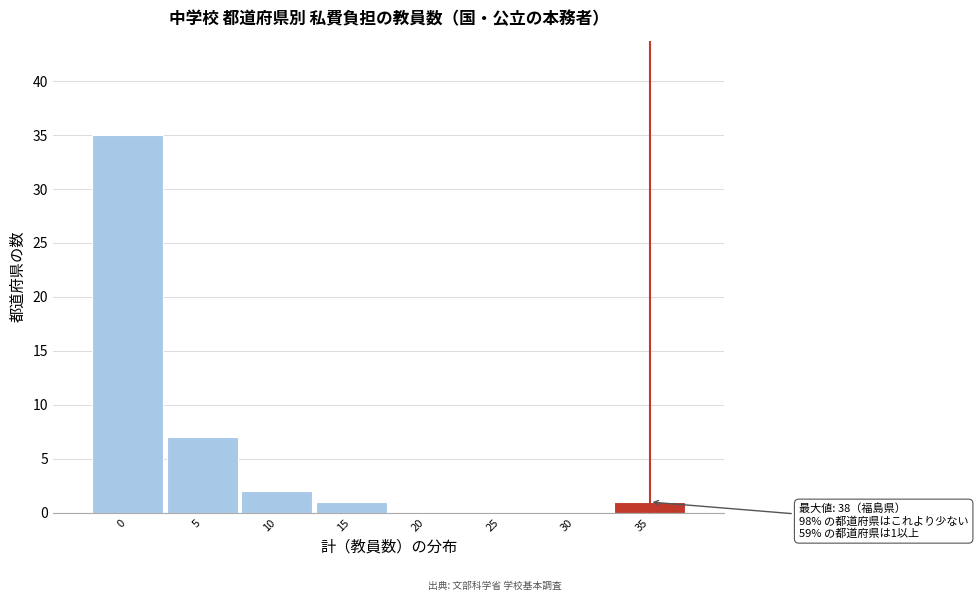

Reading right to left, transcribe all the data shown in this chart.

35=1	30=0	25=0	20=0	15=1	10=2	5=7	0=35